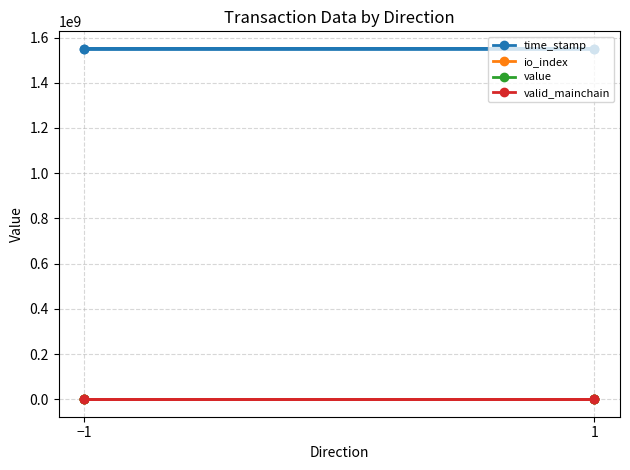

The value of time_stamp at −1 is 1550163390.0. True or false?

True